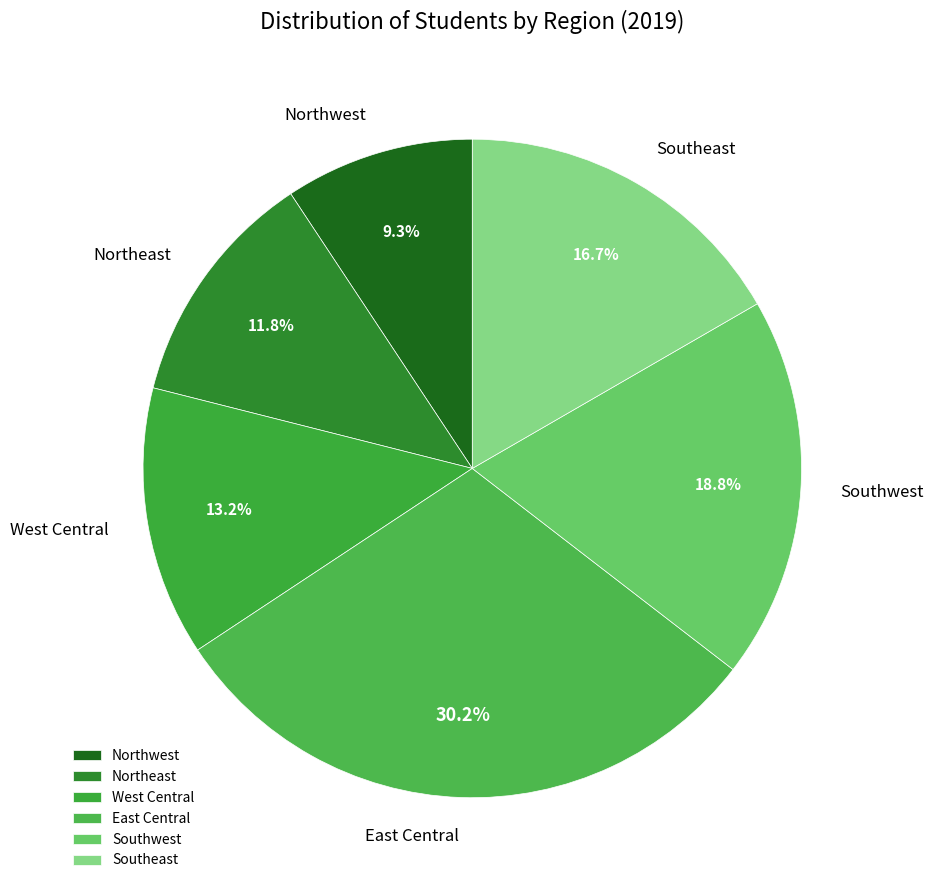

Which has a higher value, East Central or Southwest?

East Central